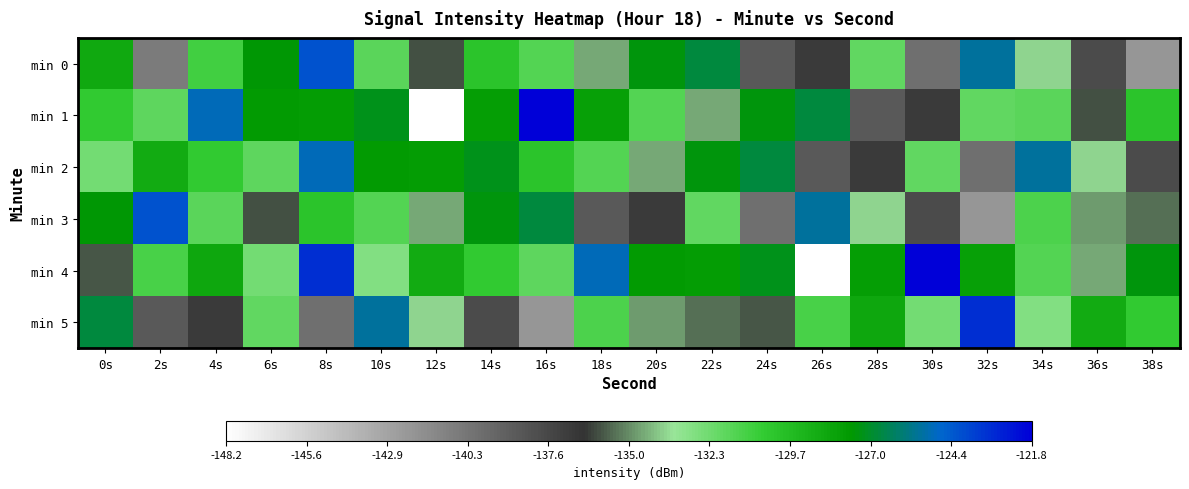

Rank the series by their maximum value, from highest to lowest.

min 1, min 4, min 5, min 0, min 3, min 2